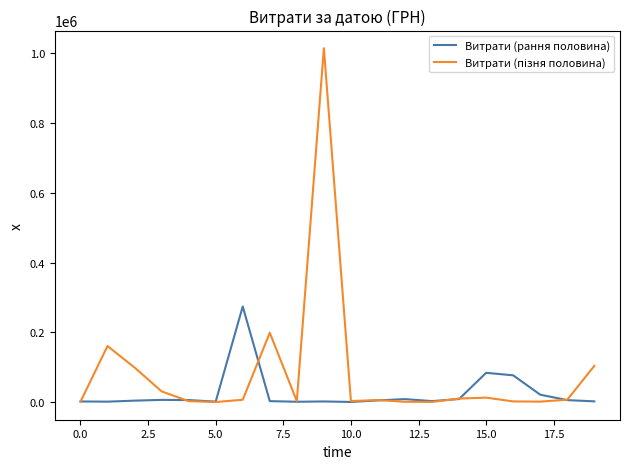

What is the greatest value displayed?

1014634.3